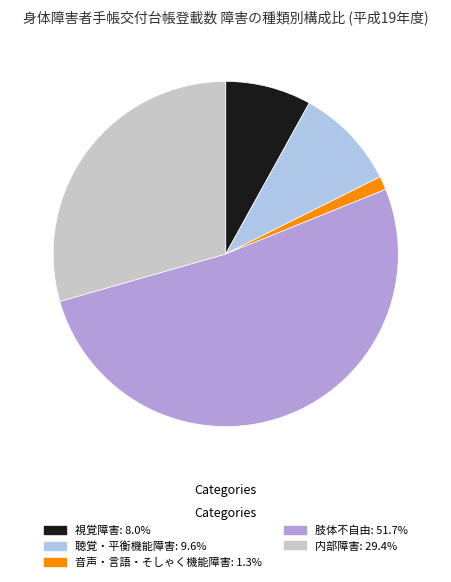

Does any single category account for the majority?

Yes